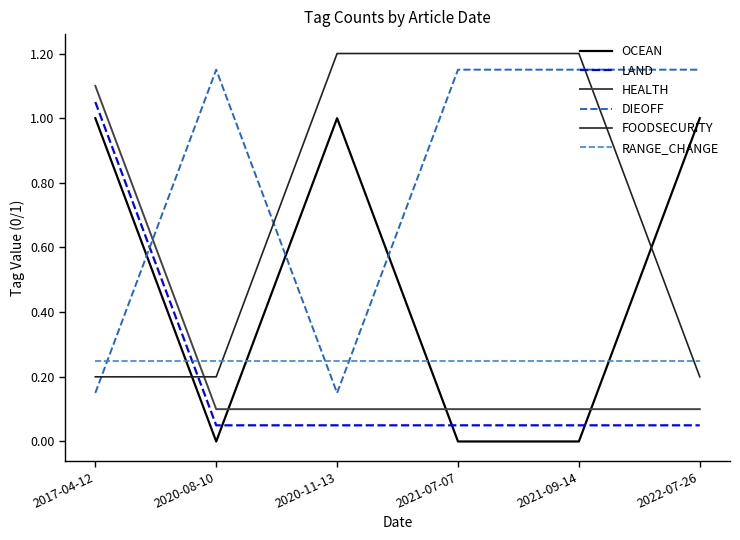

The DIEOFF series shows 1.1 at 2022-07-26. True or false?

True